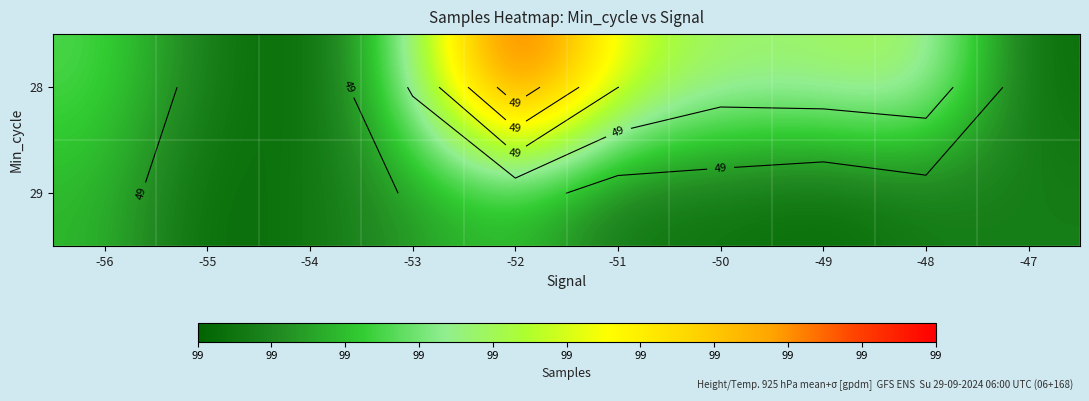

Which category has the lowest value across all series?

-54